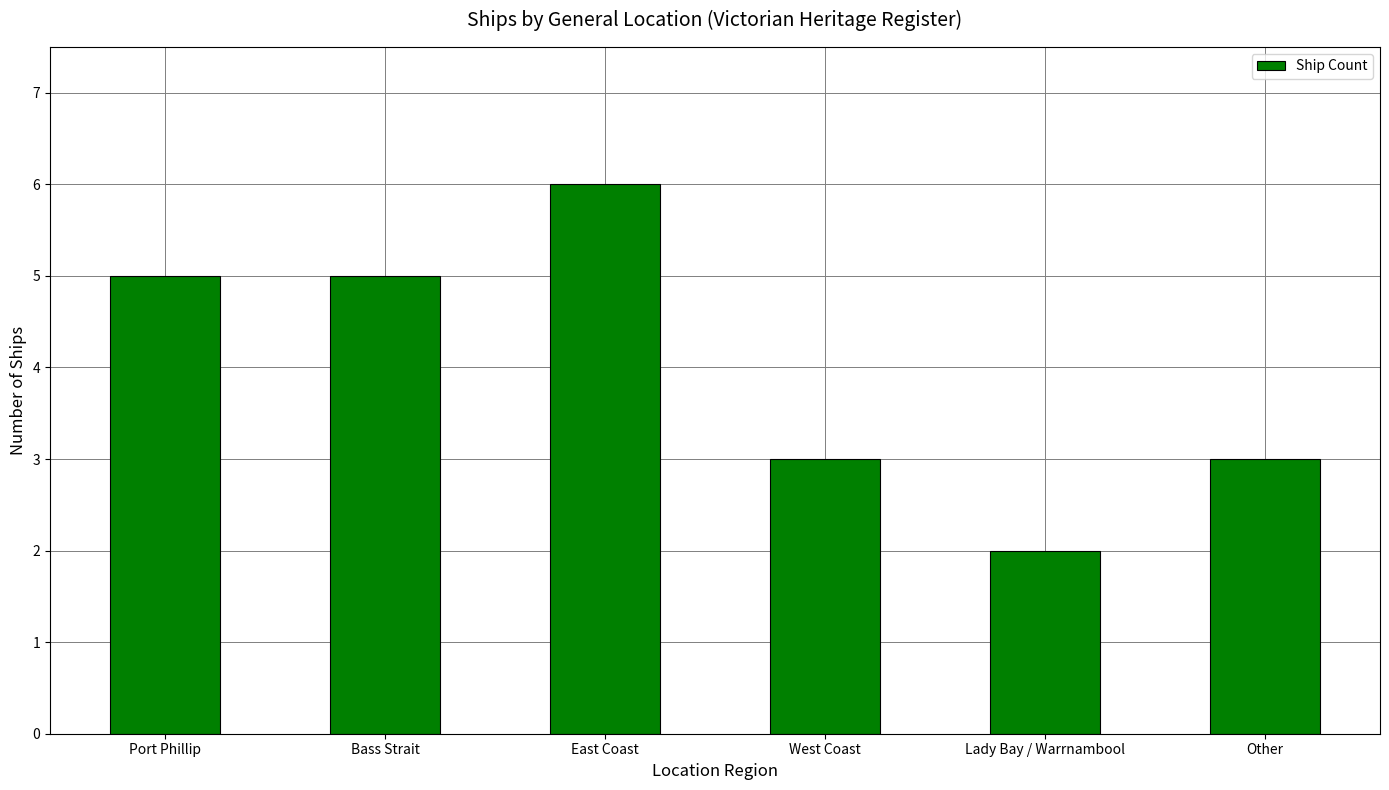

The chart shows a value of 4 at Other. True or false?

False